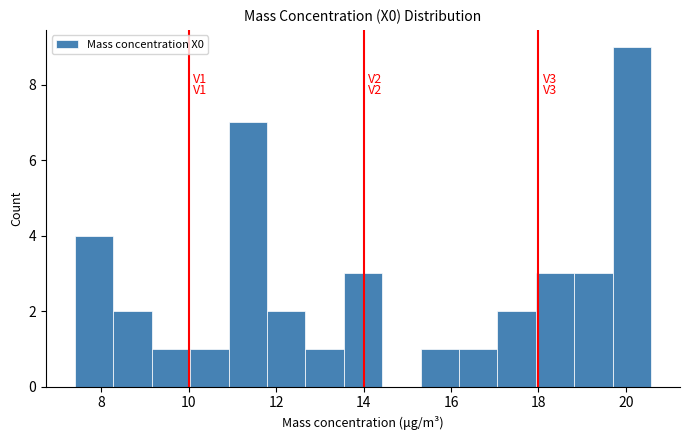

Over which range of the x-axis is the bar tallest?

19.8 to 20.6